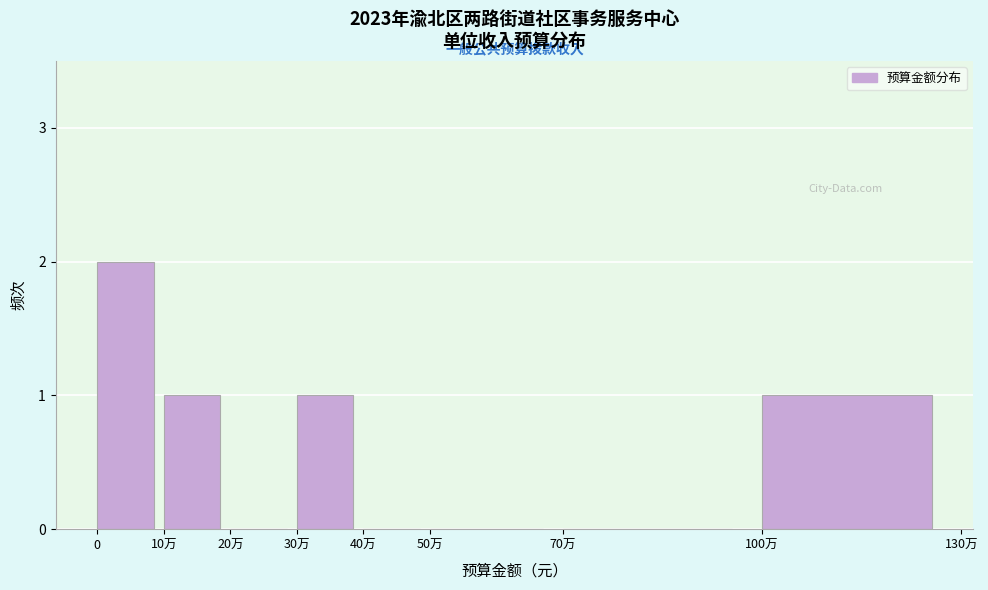

Reading right to left, transcribe all the data shown in this chart.

100万=1	70万=0	50万=0	40万=0	30万=1	20万=0	10万=1	0=2